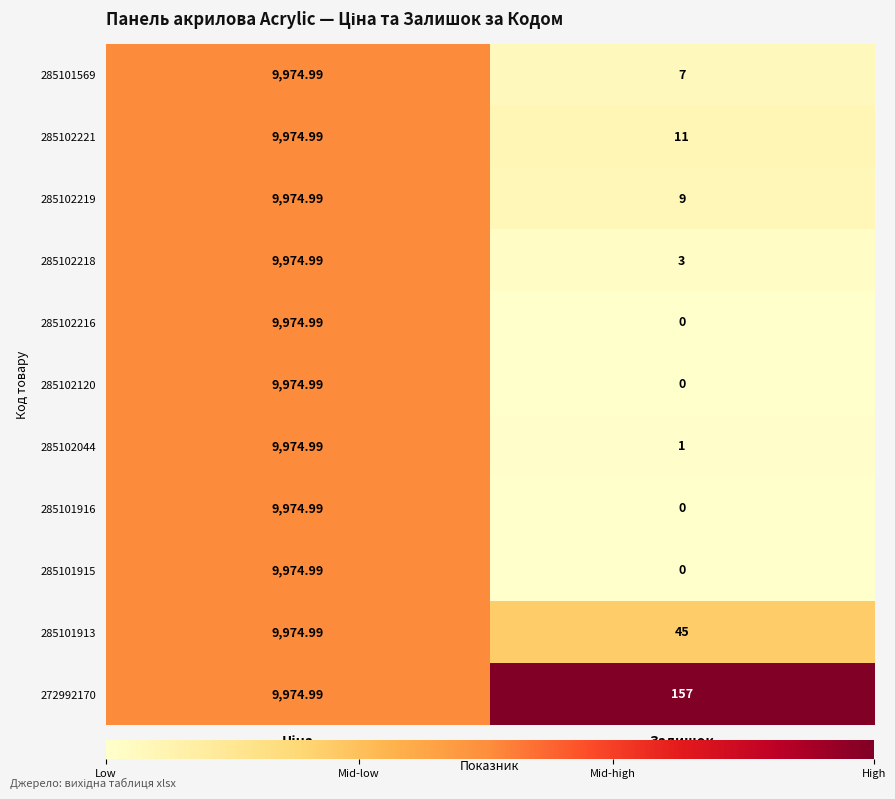

Which label corresponds to the smallest value in the chart?

Залишок